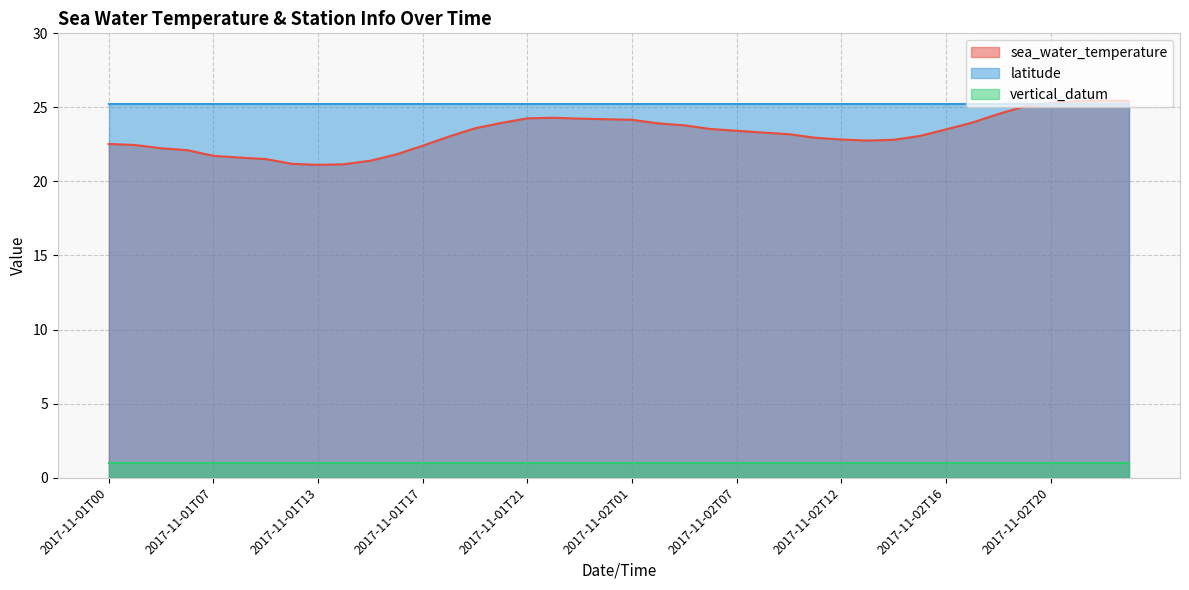

Reading left to right, transcribe all the data shown in this chart.

sea_water_temperature: 2017-11-01T00=22.5	2017-11-01T01=22.5	2017-11-01T03=22.2	2017-11-01T04=22.1	2017-11-01T07=21.7	2017-11-01T08=21.6	2017-11-01T09=21.5	2017-11-01T12=21.2	2017-11-01T13=21.1	2017-11-01T14=21.2	2017-11-01T15=21.4	2017-11-01T16=21.8	2017-11-01T17=22.4	2017-11-01T18=23.0	2017-11-01T19=23.6	2017-11-01T20=23.9	2017-11-01T21=24.3	2017-11-01T22=24.3	2017-11-01T23=24.2	2017-11-02T00=24.2	2017-11-02T01=24.2	2017-11-02T03=23.9	2017-11-02T04=23.8	2017-11-02T06=23.5	2017-11-02T07=23.4	2017-11-02T08=23.3	2017-11-02T09=23.2	2017-11-02T11=22.9	2017-11-02T12=22.8	2017-11-02T13=22.8	2017-11-02T14=22.8	2017-11-02T15=23.1	2017-11-02T16=23.5	2017-11-02T17=24.0	2017-11-02T18=24.6	2017-11-02T19=25.1	2017-11-02T20=25.3	2017-11-02T21=25.4	2017-11-02T22=25.5	2017-11-02T23=25.4
latitude: 2017-11-01T00=25.2	2017-11-01T01=25.2	2017-11-01T03=25.2	2017-11-01T04=25.2	2017-11-01T07=25.2	2017-11-01T08=25.2	2017-11-01T09=25.2	2017-11-01T12=25.2	2017-11-01T13=25.2	2017-11-01T14=25.2	2017-11-01T15=25.2	2017-11-01T16=25.2	2017-11-01T17=25.2	2017-11-01T18=25.2	2017-11-01T19=25.2	2017-11-01T20=25.2	2017-11-01T21=25.2	2017-11-01T22=25.2	2017-11-01T23=25.2	2017-11-02T00=25.2	2017-11-02T01=25.2	2017-11-02T03=25.2	2017-11-02T04=25.2	2017-11-02T06=25.2	2017-11-02T07=25.2	2017-11-02T08=25.2	2017-11-02T09=25.2	2017-11-02T11=25.2	2017-11-02T12=25.2	2017-11-02T13=25.2	2017-11-02T14=25.2	2017-11-02T15=25.2	2017-11-02T16=25.2	2017-11-02T17=25.2	2017-11-02T18=25.2	2017-11-02T19=25.2	2017-11-02T20=25.2	2017-11-02T21=25.2	2017-11-02T22=25.2	2017-11-02T23=25.2
vertical_datum: 2017-11-01T00=1.0	2017-11-01T01=1.0	2017-11-01T03=1.0	2017-11-01T04=1.0	2017-11-01T07=1.0	2017-11-01T08=1.0	2017-11-01T09=1.0	2017-11-01T12=1.0	2017-11-01T13=1.0	2017-11-01T14=1.0	2017-11-01T15=1.0	2017-11-01T16=1.0	2017-11-01T17=1.0	2017-11-01T18=1.0	2017-11-01T19=1.0	2017-11-01T20=1.0	2017-11-01T21=1.0	2017-11-01T22=1.0	2017-11-01T23=1.0	2017-11-02T00=1.0	2017-11-02T01=1.0	2017-11-02T03=1.0	2017-11-02T04=1.0	2017-11-02T06=1.0	2017-11-02T07=1.0	2017-11-02T08=1.0	2017-11-02T09=1.0	2017-11-02T11=1.0	2017-11-02T12=1.0	2017-11-02T13=1.0	2017-11-02T14=1.0	2017-11-02T15=1.0	2017-11-02T16=1.0	2017-11-02T17=1.0	2017-11-02T18=1.0	2017-11-02T19=1.0	2017-11-02T20=1.0	2017-11-02T21=1.0	2017-11-02T22=1.0	2017-11-02T23=1.0